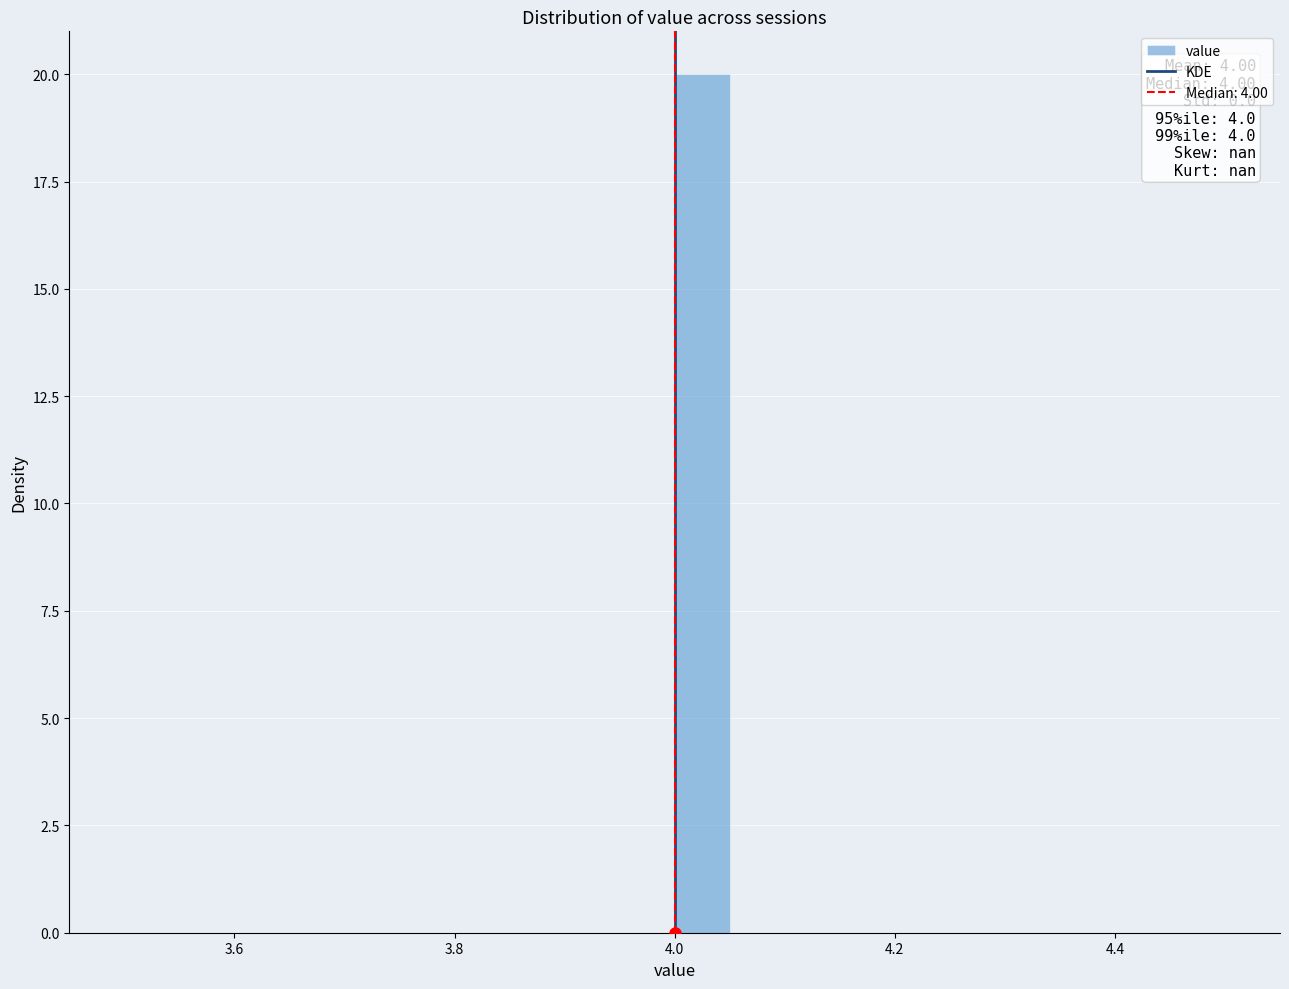

Read against the x-axis, roughly where is the centre of the tallest bar?

4.02